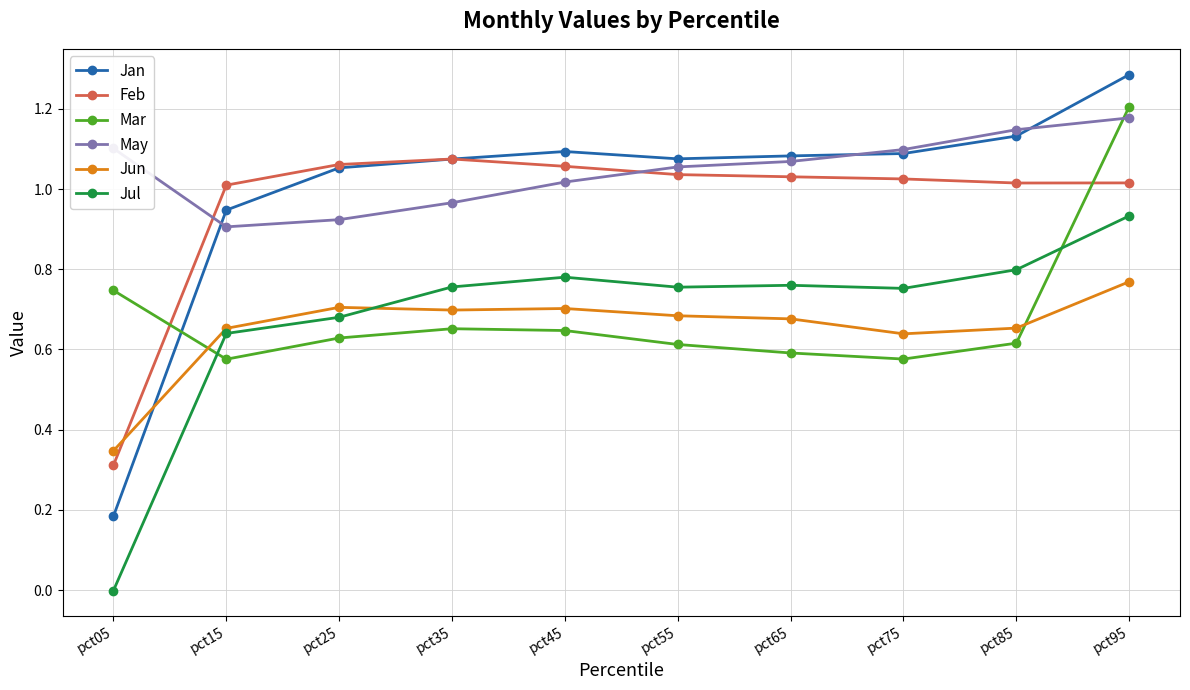

At which label does Jul reach its minimum?

pct05